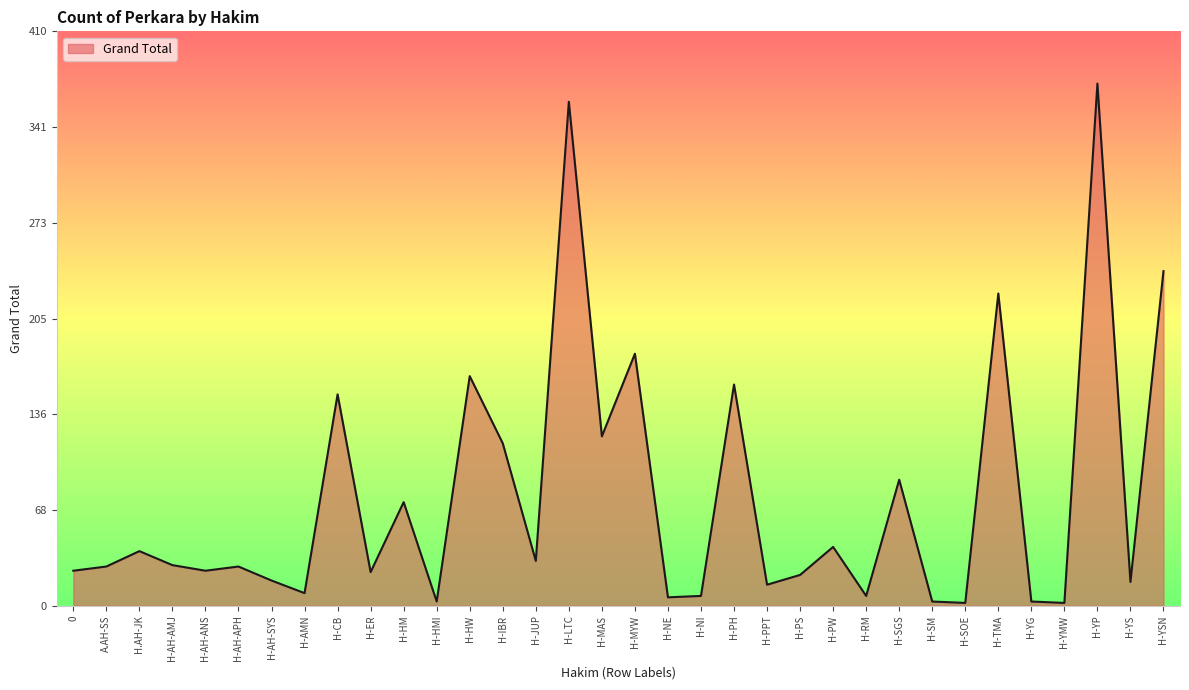

What position from the left is H-PH?

21